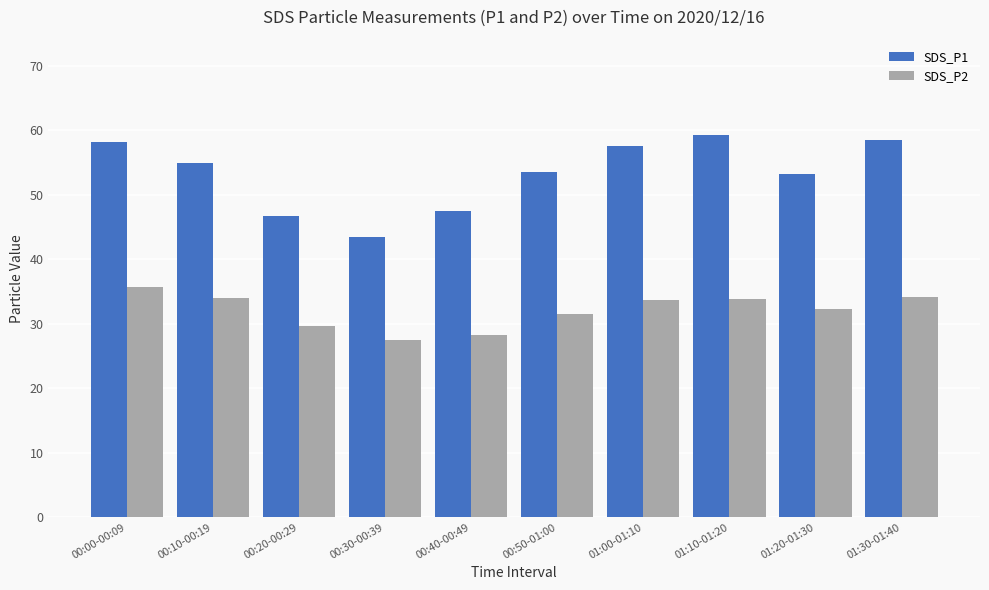

List the series in order of their peak value, highest first.

SDS_P1, SDS_P2